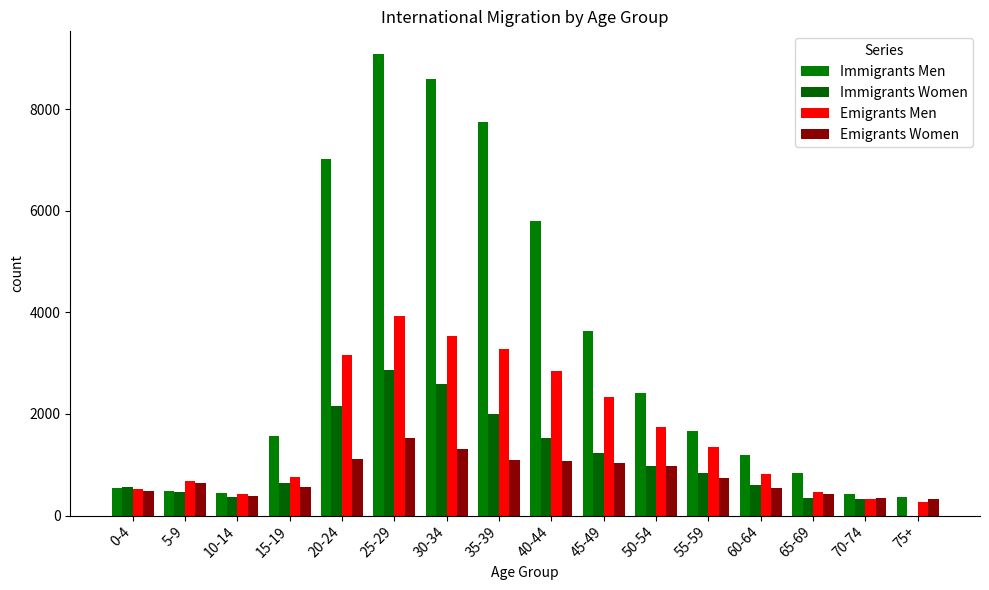

Between 50-54 and 75+, which series saw the biggest shift?

Immigrants Men